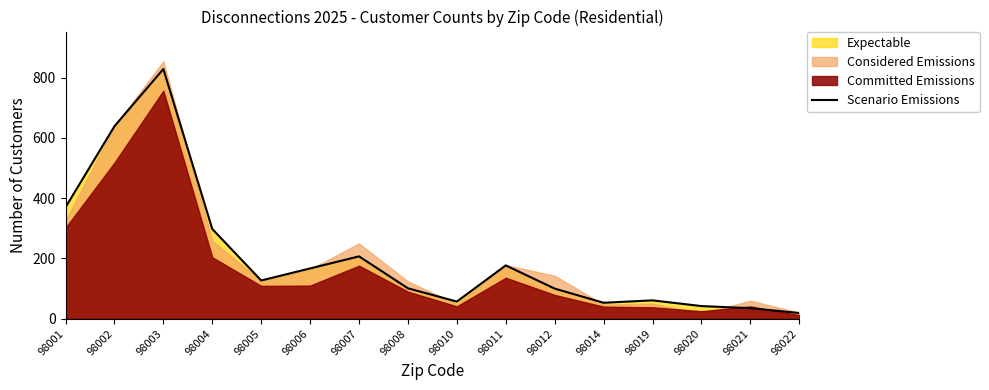

What is the average value?

205